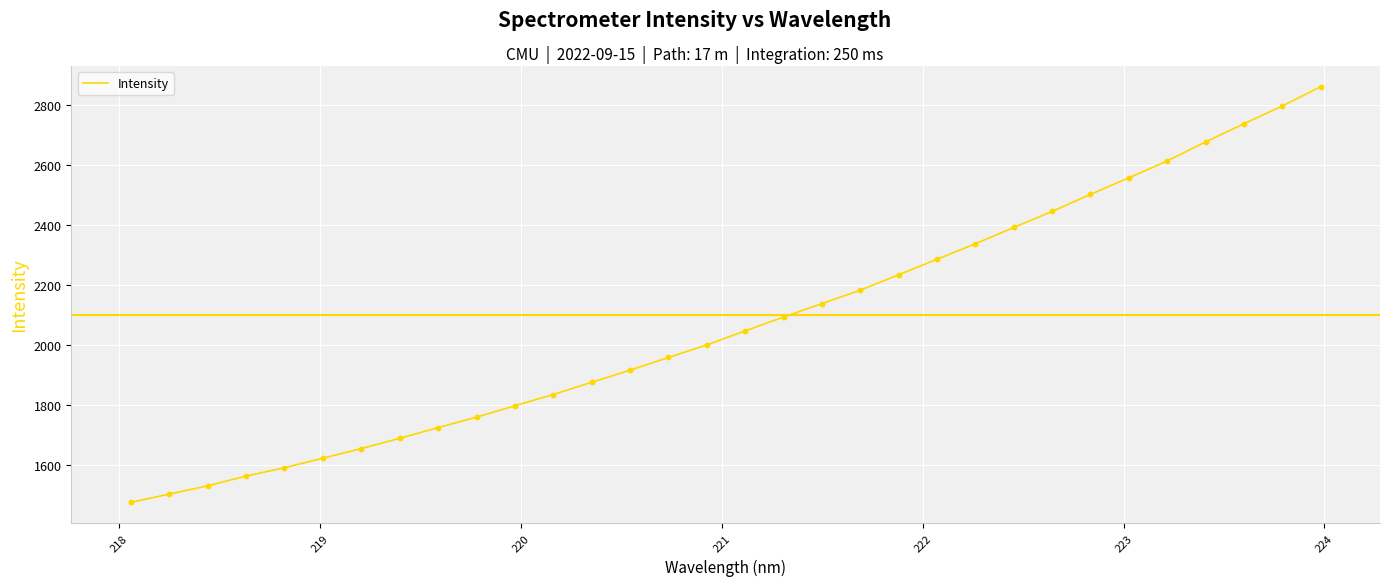

What is the smallest value displayed?

1476.3